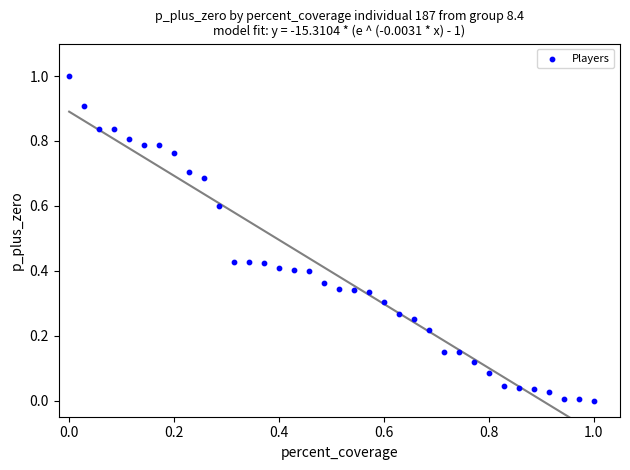

What is the range of Y values (max minus min)?

1.0